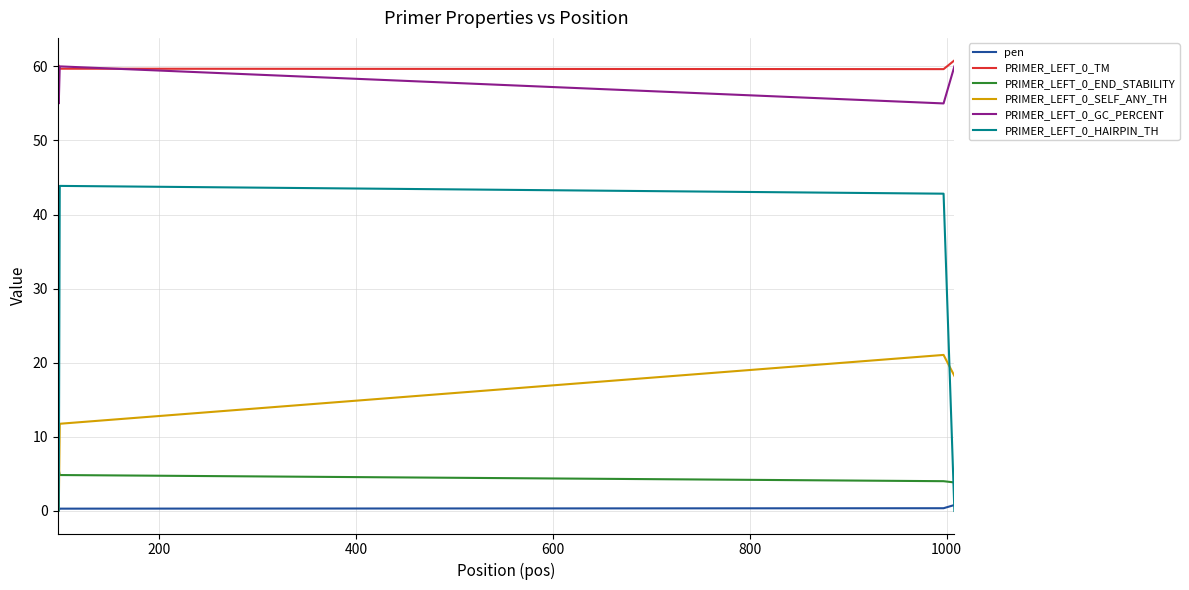

What is the greatest value displayed?

60.8